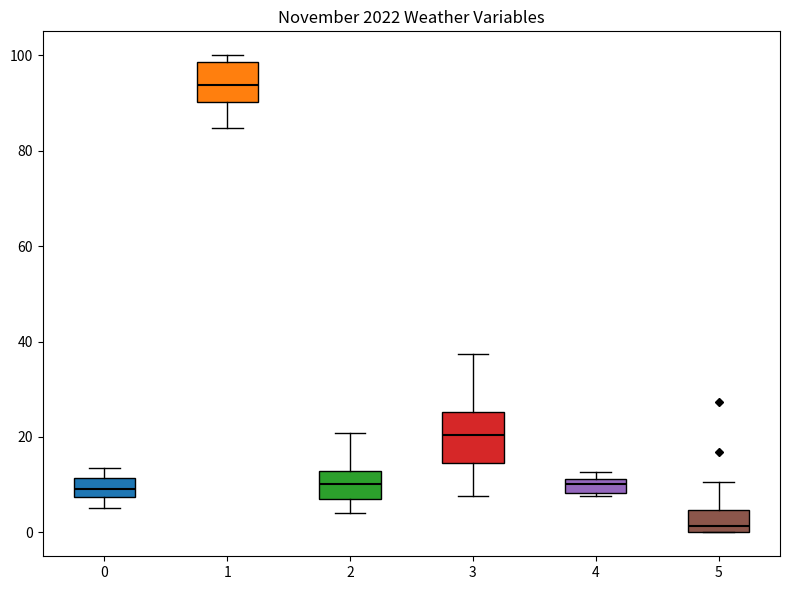

Comparing the boxes themselves (not the whiskers), which one is the tallest?

3